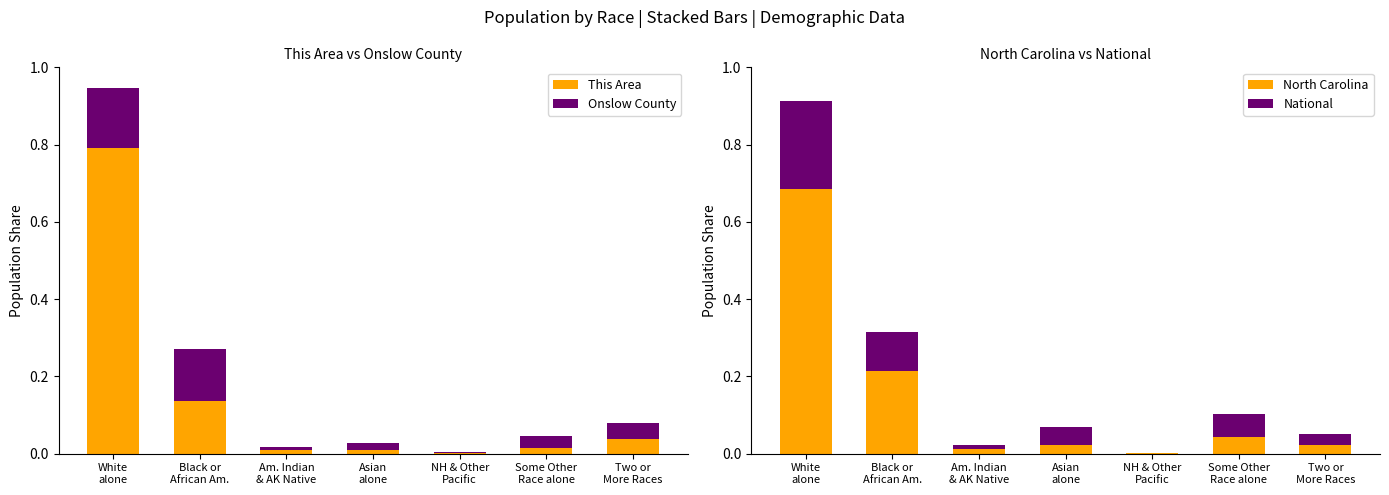

Where is National nearest to the value 0?

NH & Other
Pacific